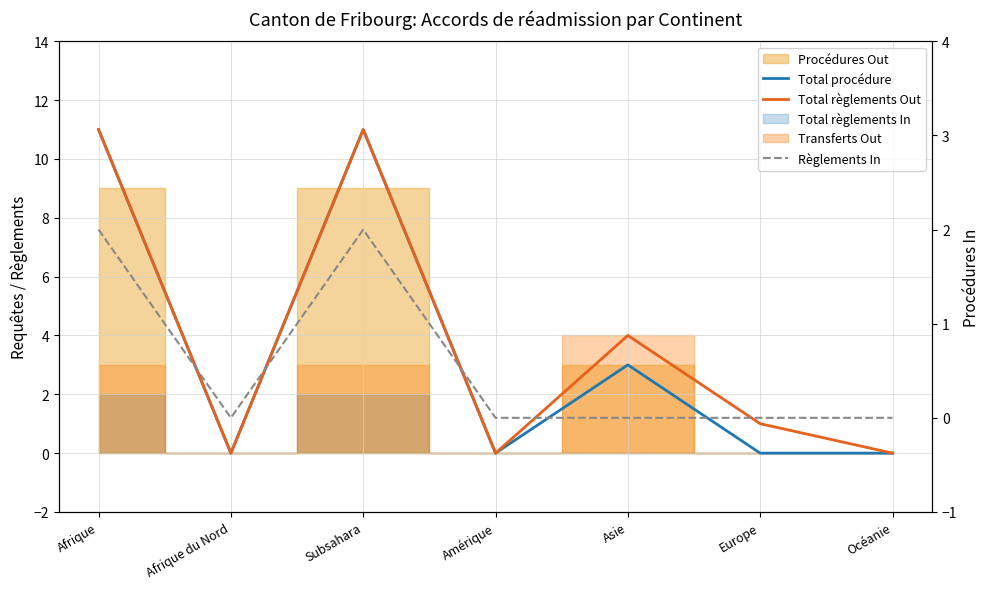

What is the average value of the Total règlements Out series?

4